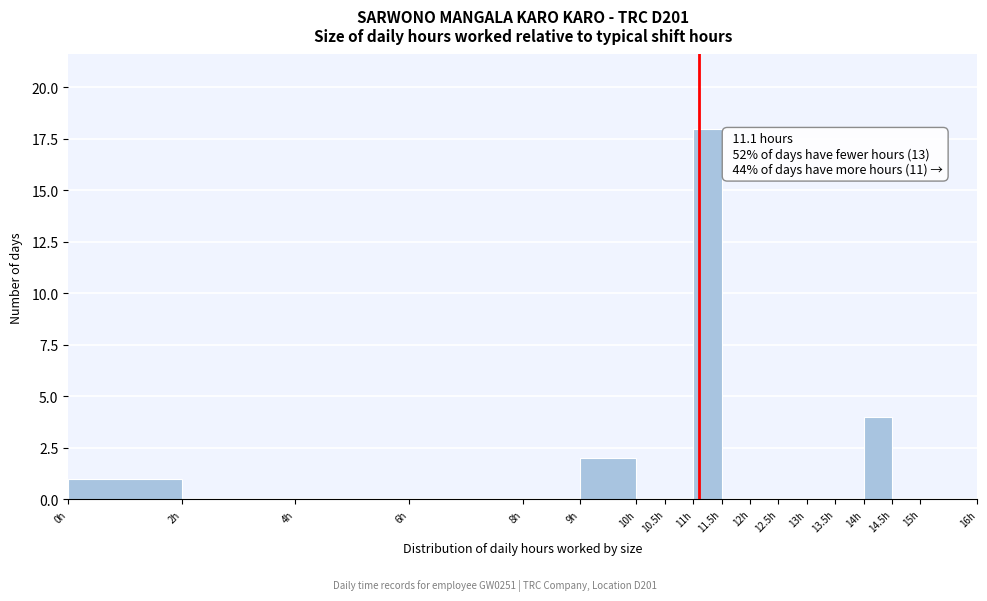

Which range on the x-axis has the tallest bar?

11.0 to 11.5